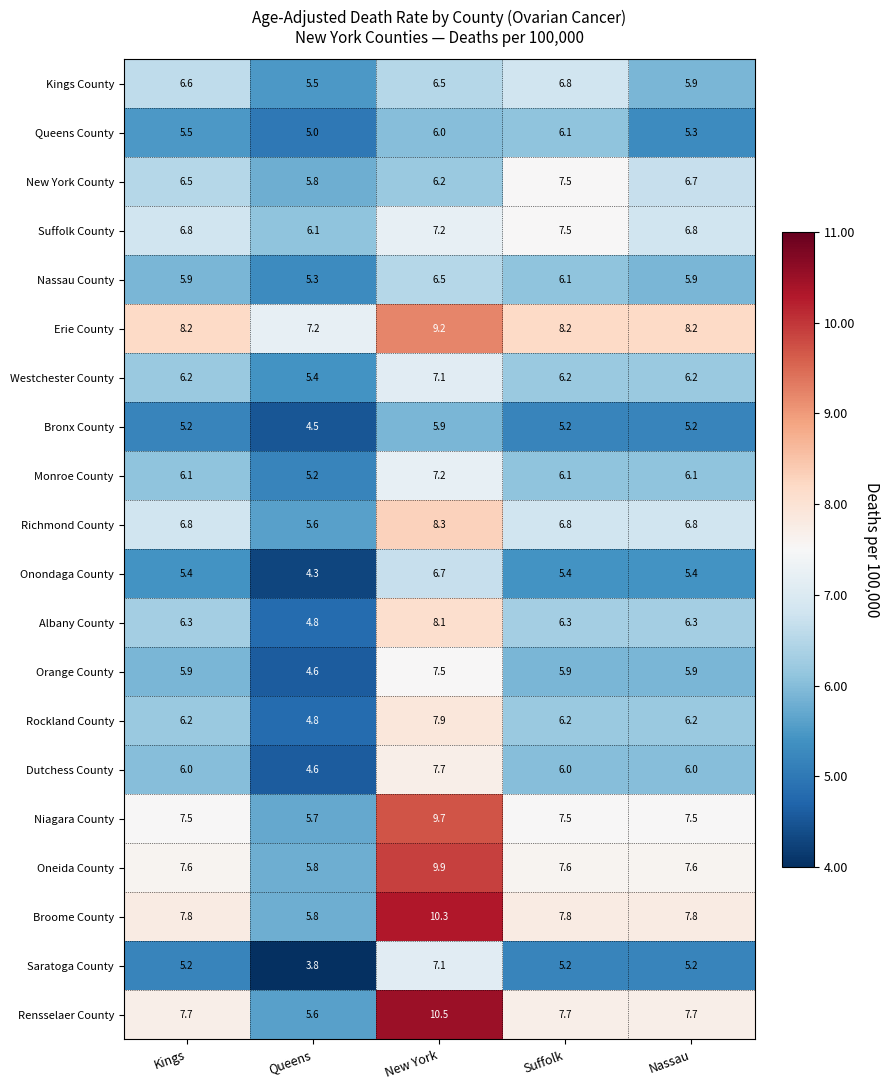

The Rensselaer County series shows 5.6 at Queens. True or false?

True